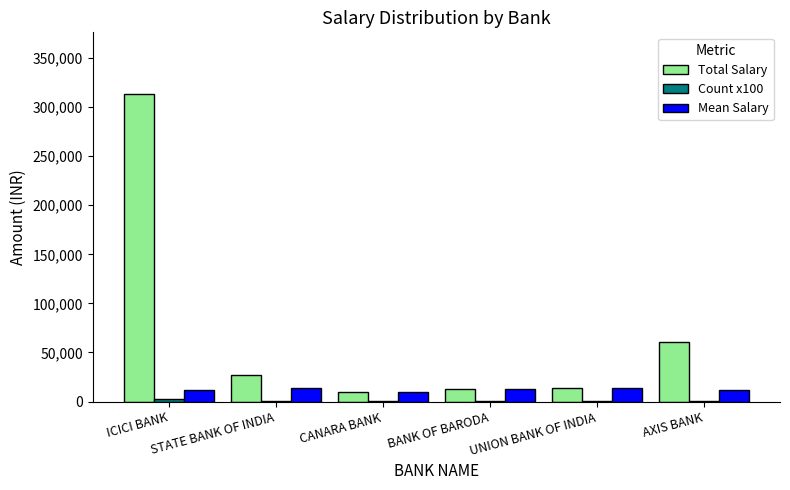

What is the highest value of the Total Salary series?

313530